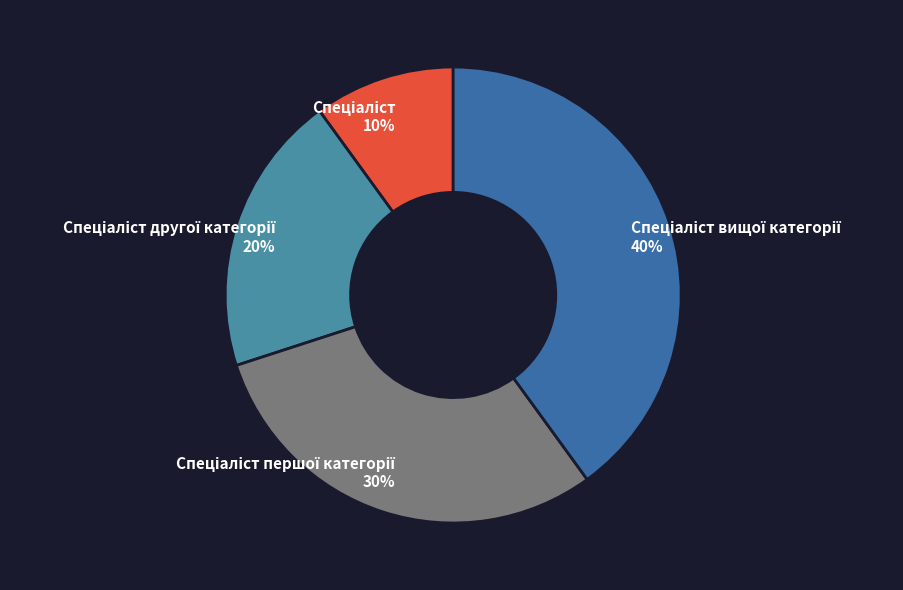

Is there a majority slice in this chart?

No